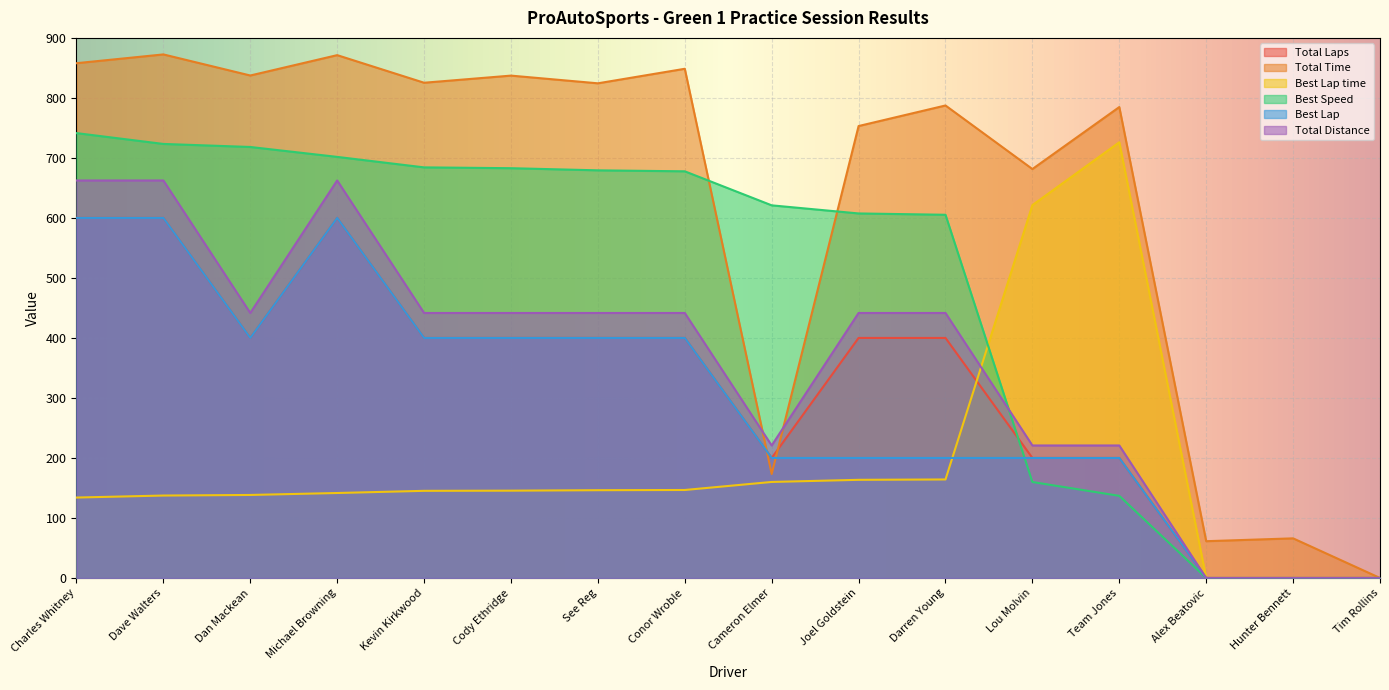

How many data points in Total Laps are above 400?

3